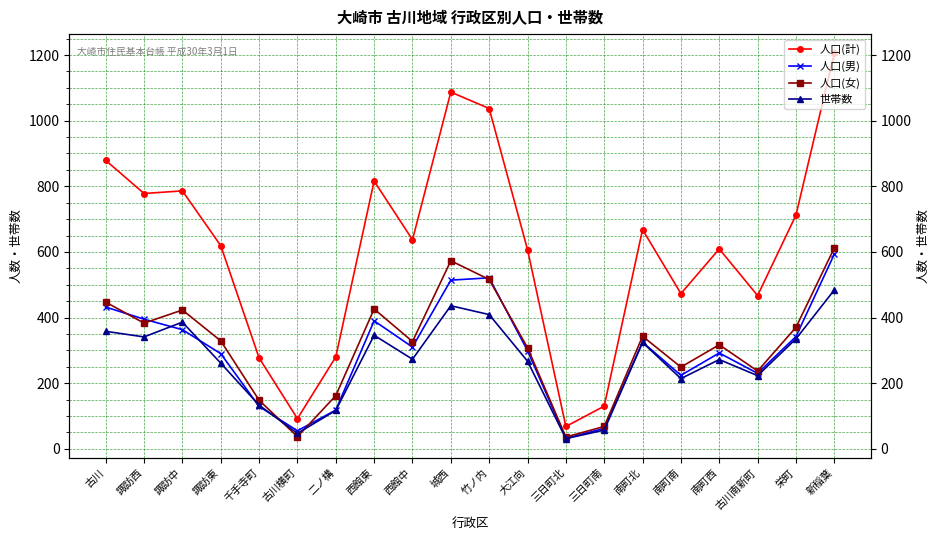

Reading left to right, list all the values displayed in this chart.

人口(計): 古川=879	諏訪西=778	諏訪中=786	諏訪東=619	千手寺町=277	古川横町=92	二ノ構=280	西館東=816	西館中=637	城西=1087	竹ノ内=1037	大江向=607	三日町北=68	三日町南=130	南町北=668	南町南=473	南町西=609	古川南新町=467	栄町=712	新稲葉=1205
人口(男): 古川=432	諏訪西=395	諏訪中=363	諏訪東=290	千手寺町=129	古川横町=55	二ノ構=118	西館東=390	西館中=310	城西=514	竹ノ内=521	大江向=299	三日町北=32	三日町南=62	南町北=325	南町南=224	南町西=292	古川南新町=230	栄町=342	新稲葉=593
人口(女): 古川=447	諏訪西=383	諏訪中=423	諏訪東=329	千手寺町=148	古川横町=37	二ノ構=162	西館東=426	西館中=327	城西=573	竹ノ内=516	大江向=308	三日町北=36	三日町南=68	南町北=343	南町南=249	南町西=317	古川南新町=237	栄町=370	新稲葉=612
世帯数: 古川=358	諏訪西=341	諏訪中=386	諏訪東=261	千手寺町=133	古川横町=47	二ノ構=117	西館東=346	西館中=273	城西=436	竹ノ内=409	大江向=267	三日町北=31	三日町南=57	南町北=324	南町南=214	南町西=272	古川南新町=223	栄町=335	新稲葉=484